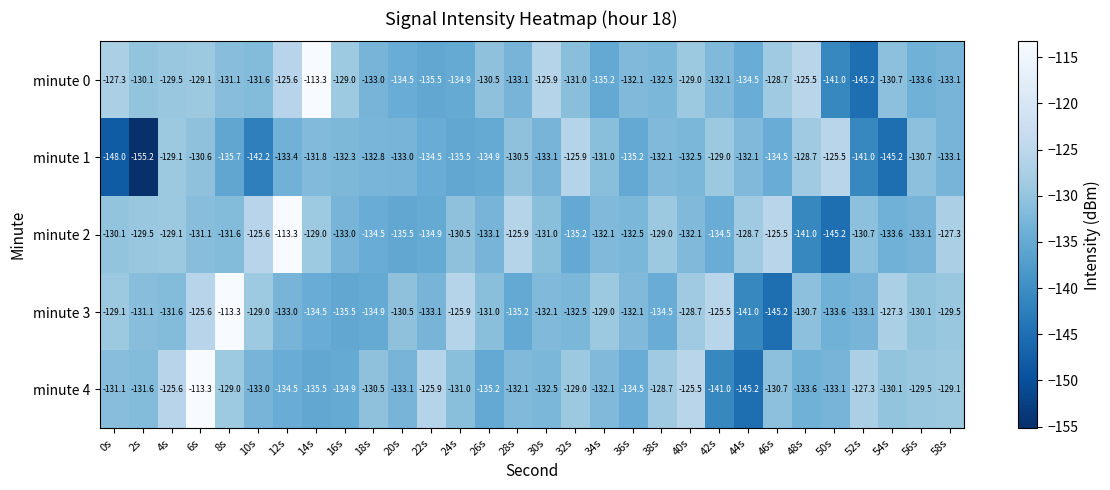

Count the number of data series in this chart.

5